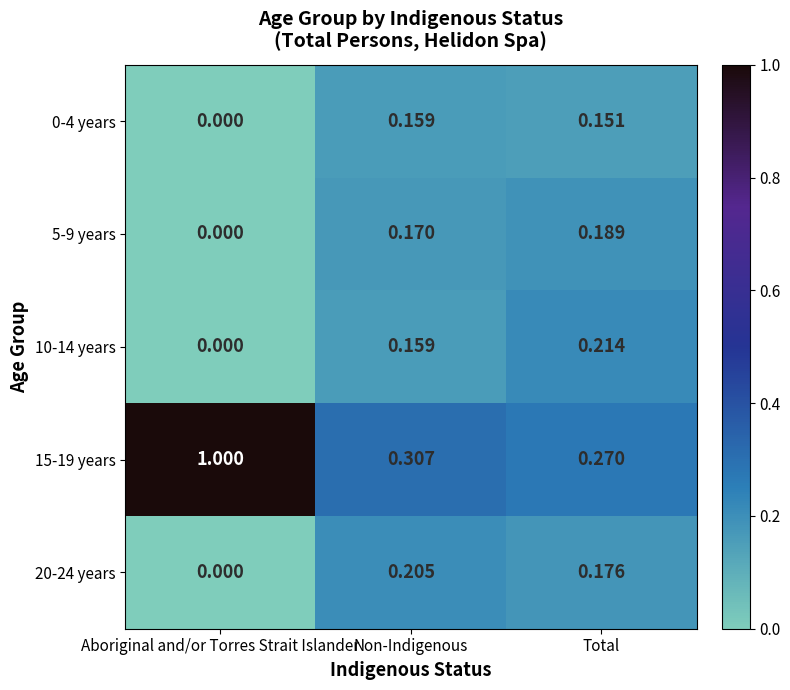

Rank the categories by 5-9 years value from highest to lowest.

Total, Non-Indigenous, Aboriginal and/or Torres Strait Islander